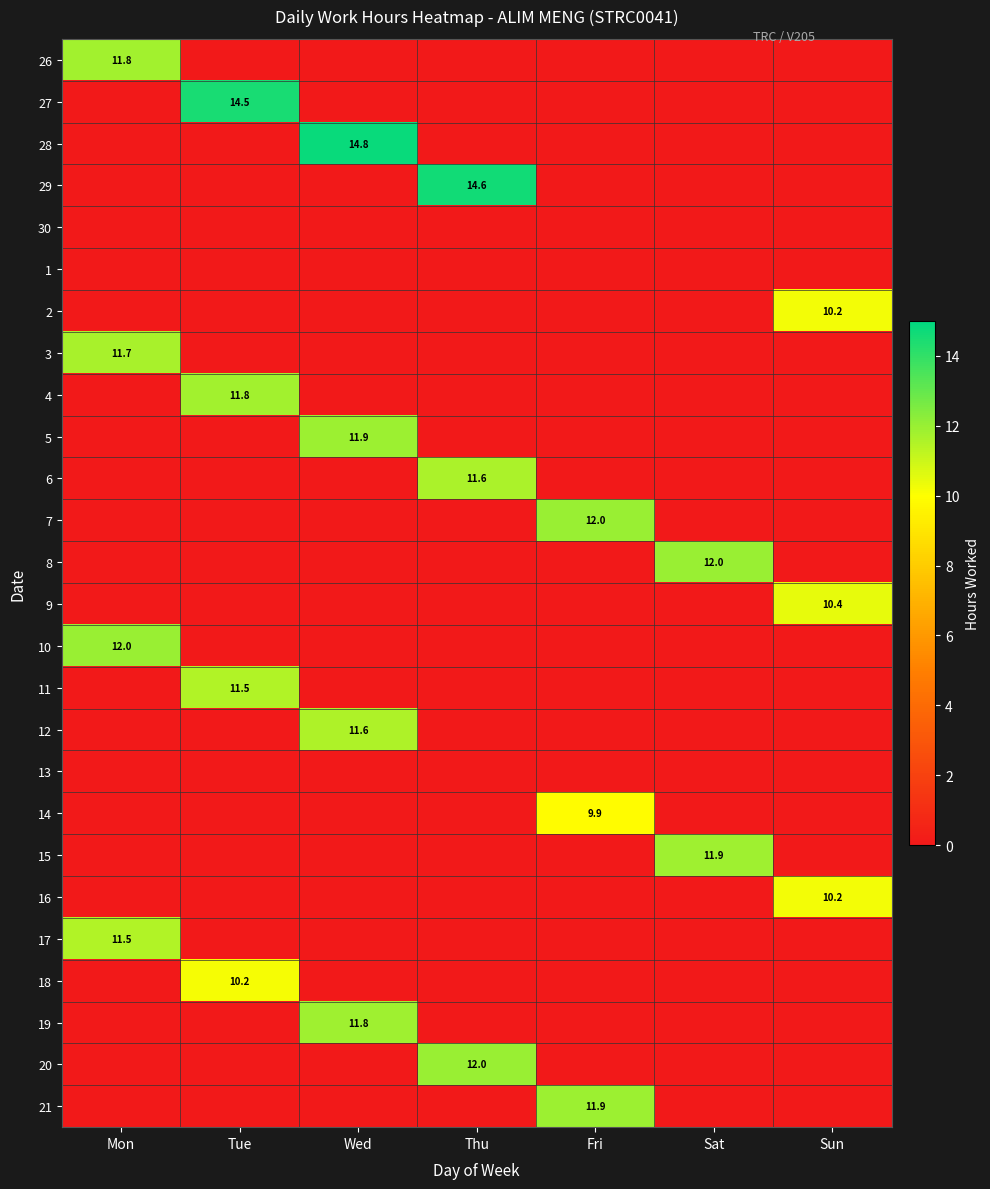

What is the approximate value of 20 at Thu?

12.0